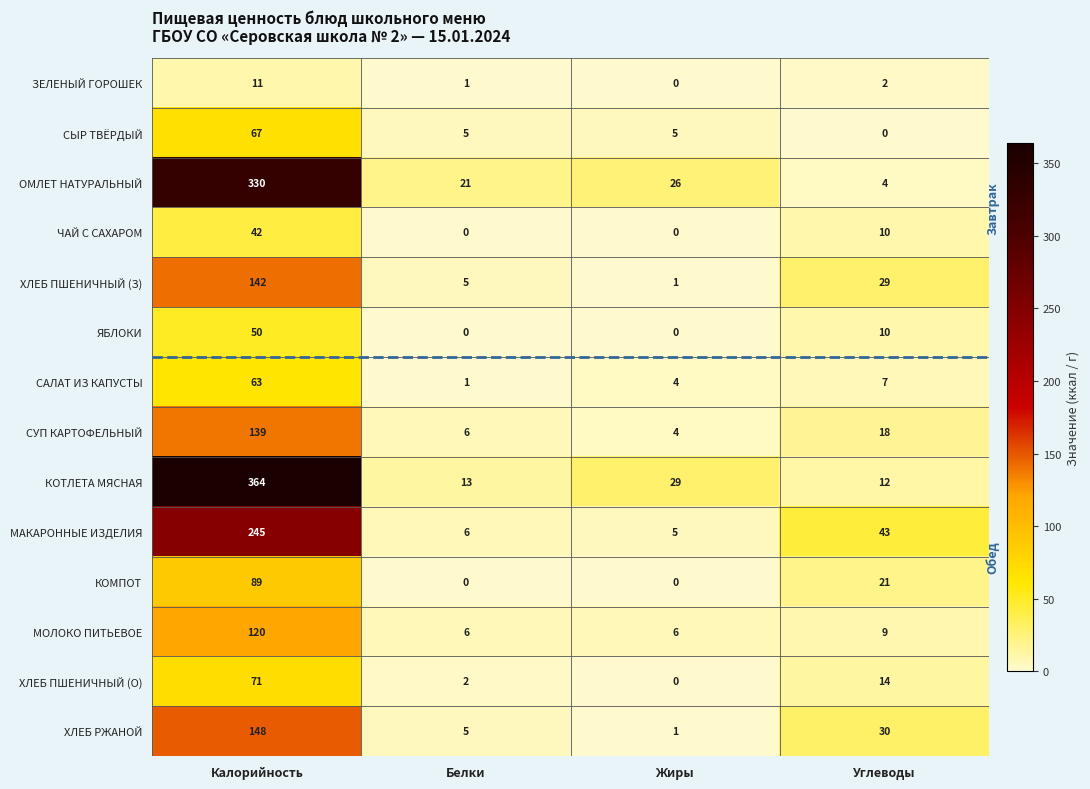

List the series in order of their peak value, lowest first.

ЗЕЛЕНЫЙ ГОРОШЕК, ЧАЙ С САХАРОМ, ЯБЛОКИ, САЛАТ ИЗ КАПУСТЫ, СЫР ТВЁРДЫЙ, ХЛЕБ ПШЕНИЧНЫЙ (О), КОМПОТ, МОЛОКО ПИТЬЕВОЕ, СУП КАРТОФЕЛЬНЫЙ, ХЛЕБ ПШЕНИЧНЫЙ (З), ХЛЕБ РЖАНОЙ, МАКАРОННЫЕ ИЗДЕЛИЯ, ОМЛЕТ НАТУРАЛЬНЫЙ, КОТЛЕТА МЯСНАЯ